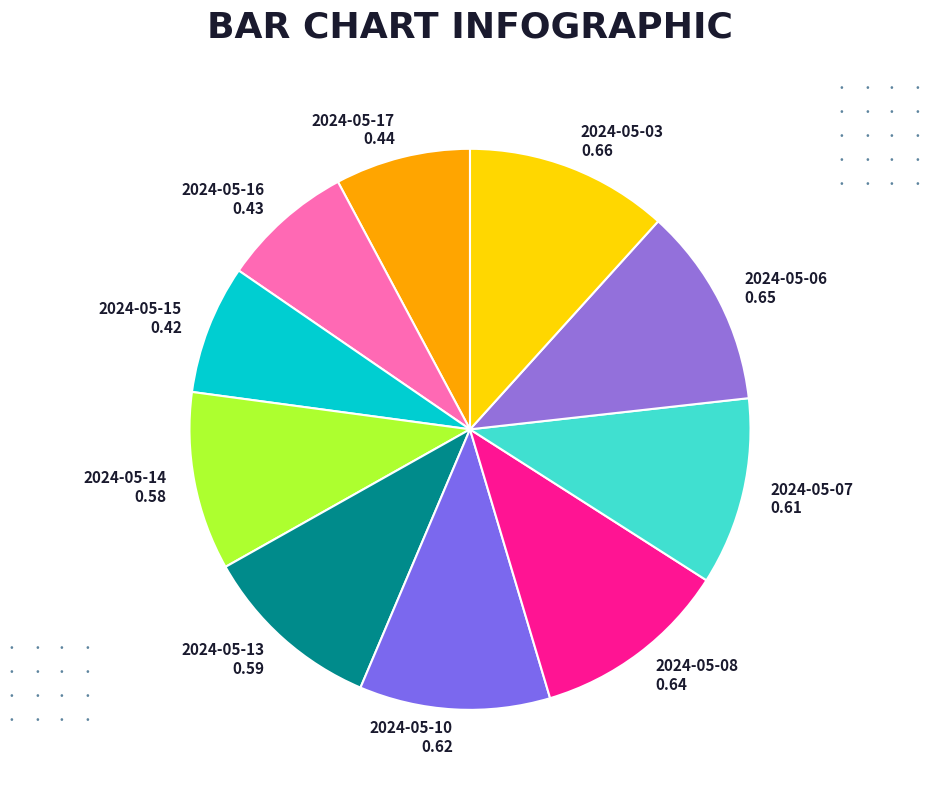

Which has a higher value, 2024-05-06 or 2024-05-15?

2024-05-06